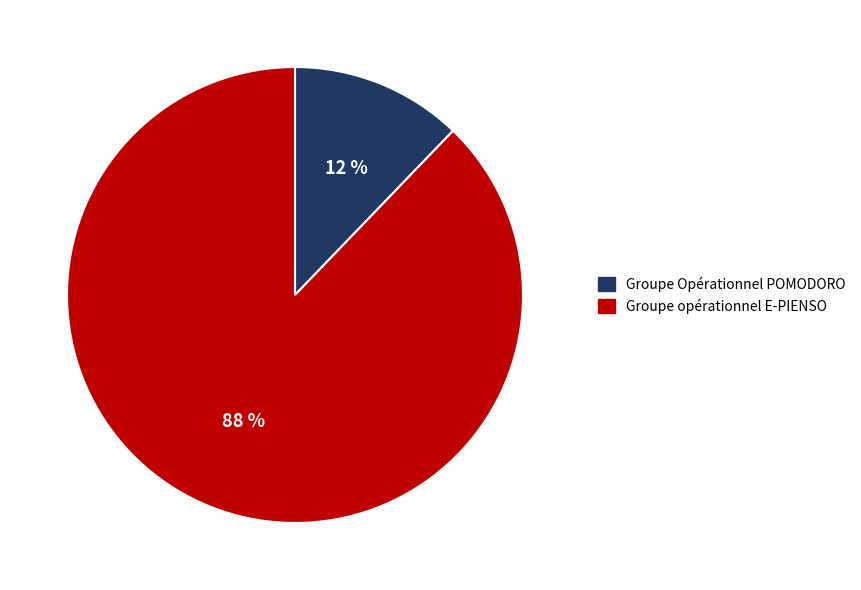

The Groupe opérationnel E-PIENSO slice represents 80% of the pie. True or false?

False